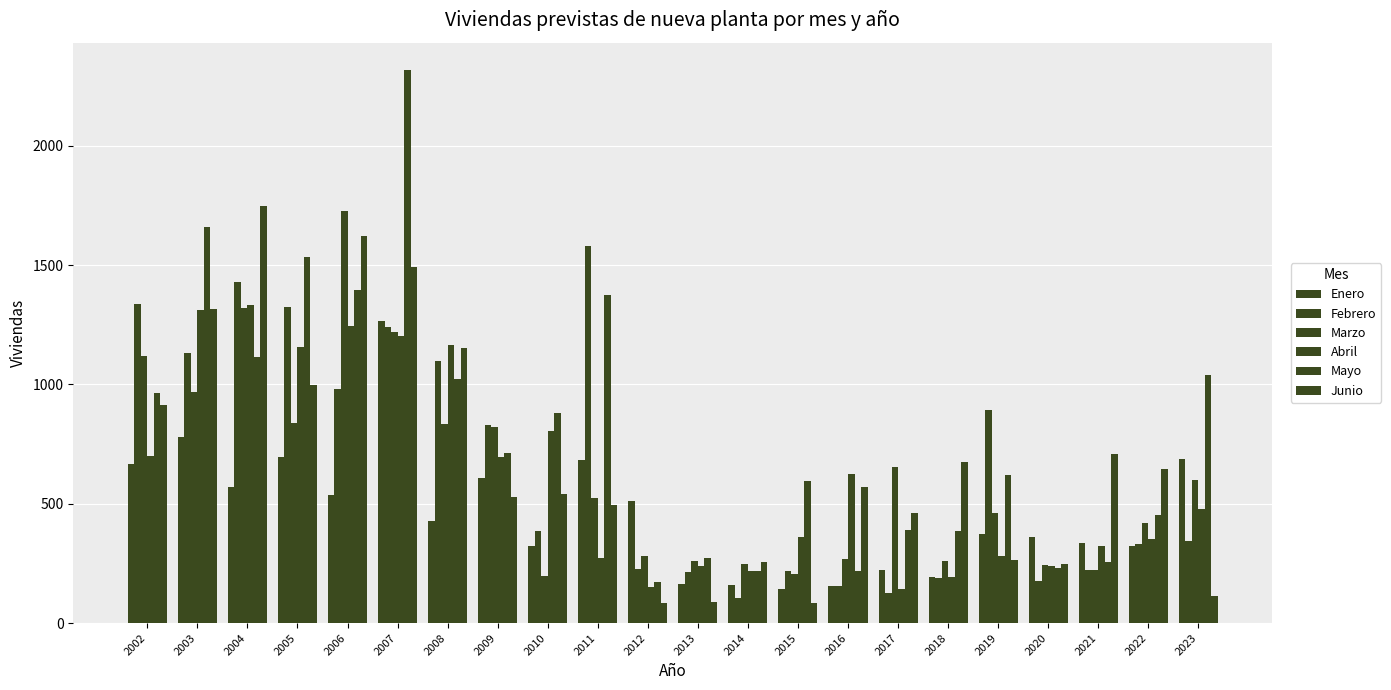

True or false: Mayo has a value of 217 at 2014.

True